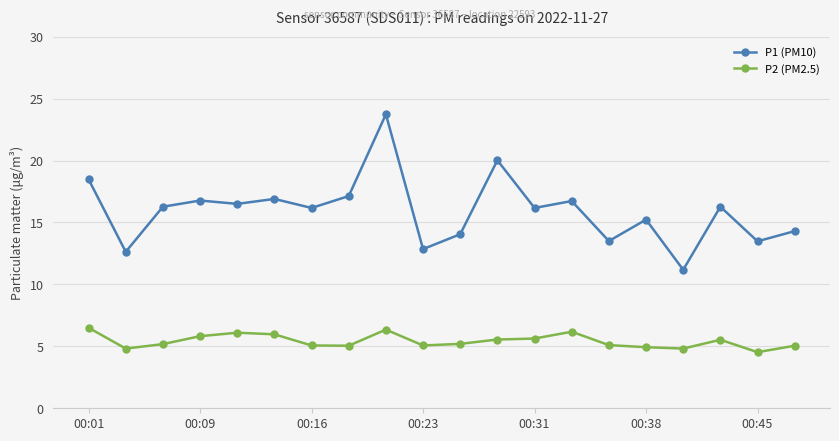

What is the sum of all P2 (PM2.5) values?

108.5